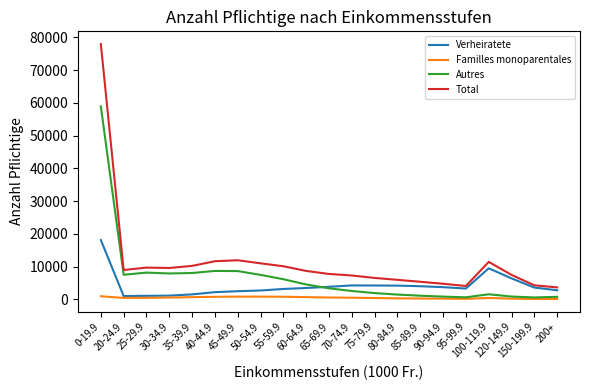

Which series changed the most between 0-19.9 and 40-44.9?

Total